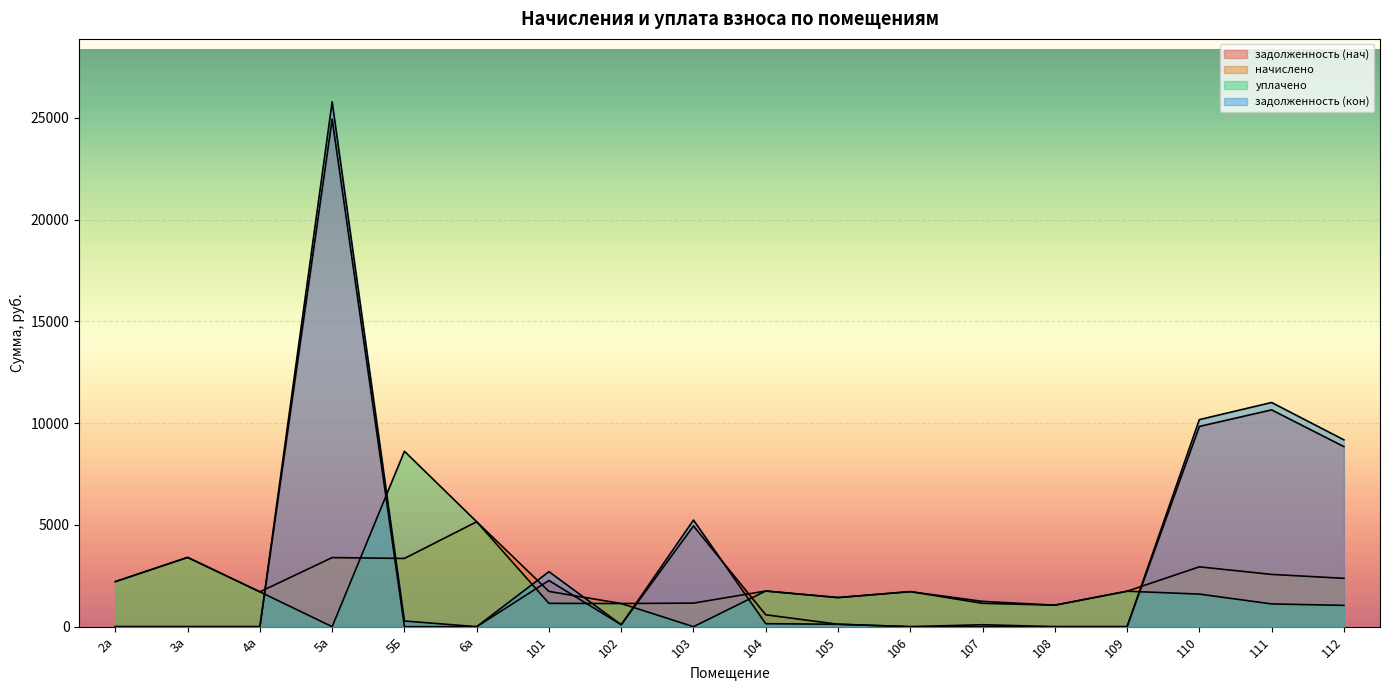

Does the chart display data point markers on the line(s)?

No